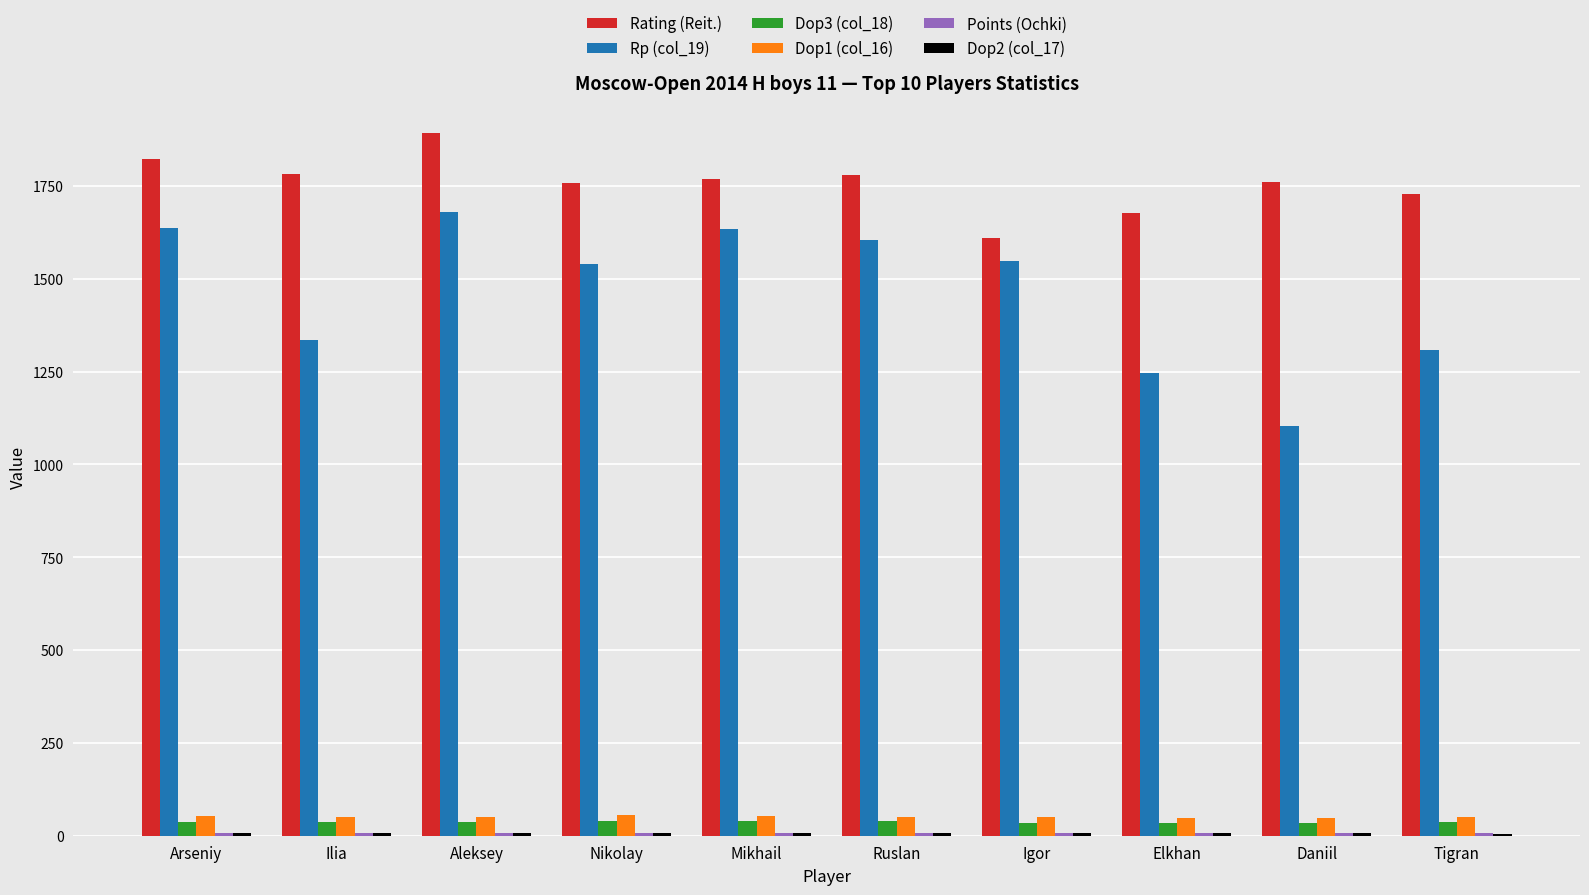

What is the average value of the Rating (Reit.) series?

1758.5